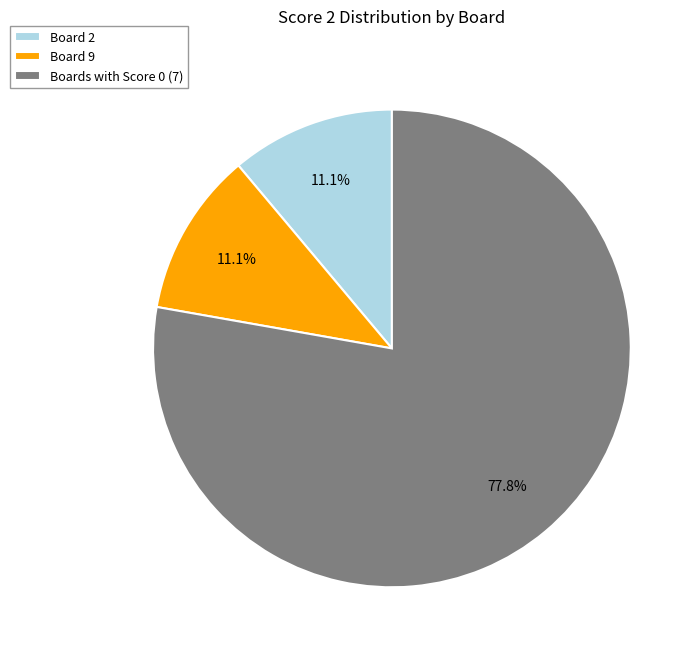

What is the majority slice?

Boards with Score 0 (7)